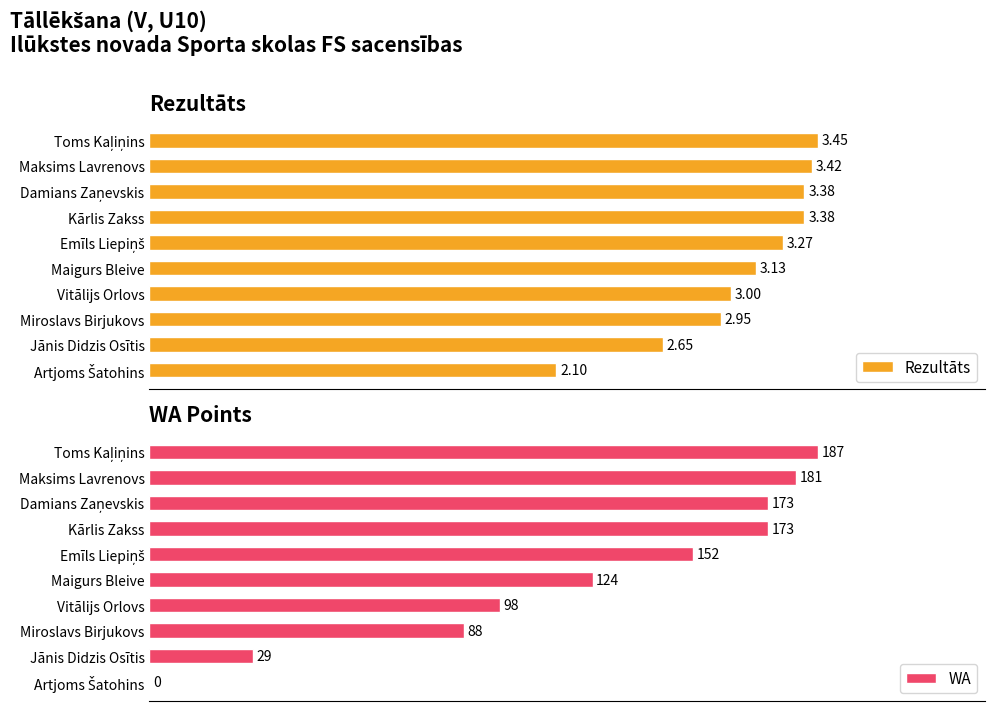

List the series in order of their peak value, lowest first.

Rezultāts, WA